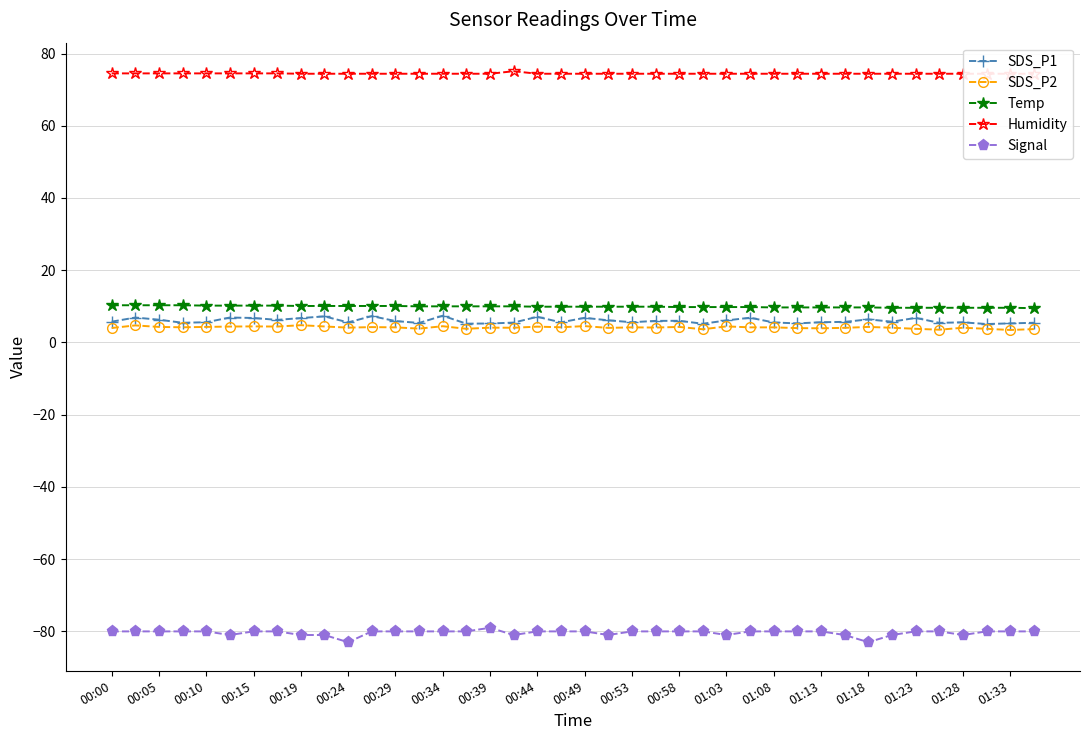

Reading left to right, list all the values displayed in this chart.

SDS_P1: 5.8	6.9	6.3	5.5	5.6	6.9	6.8	6.2	6.8	7.2	5.5	7.3	5.9	5.4	7.4	5.2	5.2	5.5	7.1	5.6	6.8	6.1	5.6	6.0	6.0	5.2	6.1	6.8	5.5	5.3	5.6	5.7	6.4	5.8	6.8	5.4	5.6	5.1	5.3	5.5
SDS_P2: 4.0	4.7	4.3	4.2	4.3	4.4	4.5	4.4	4.8	4.4	4.1	4.2	4.2	3.8	4.5	3.8	4.1	4.1	4.4	4.2	4.5	4.0	4.2	4.1	4.3	3.6	4.5	4.2	4.2	4.0	3.9	4.0	4.3	4.1	3.8	3.5	4.1	3.8	3.5	3.7
Temp: 10.3	10.3	10.3	10.3	10.2	10.2	10.2	10.2	10.1	10.1	10.1	10.1	10.1	10.0	10.0	10.0	10.0	10.0	9.9	9.9	9.9	9.9	9.9	9.9	9.8	9.8	9.8	9.8	9.7	9.7	9.7	9.7	9.7	9.6	9.6	9.6	9.6	9.6	9.6	9.5
Humidity: 74.5	74.5	74.5	74.5	74.5	74.5	74.5	74.5	74.4	74.4	74.4	74.4	74.4	74.4	74.4	74.4	74.4	75.1	74.4	74.4	74.4	74.4	74.4	74.4	74.4	74.4	74.4	74.4	74.4	74.4	74.4	74.4	74.4	74.4	74.4	74.4	74.4	74.4	74.4	74.4
Signal: -80.0	-80.0	-80.0	-80.0	-80.0	-81.0	-80.0	-80.0	-81.0	-81.0	-83.0	-80.0	-80.0	-80.0	-80.0	-80.0	-79.0	-81.0	-80.0	-80.0	-80.0	-81.0	-80.0	-80.0	-80.0	-80.0	-81.0	-80.0	-80.0	-80.0	-80.0	-81.0	-83.0	-81.0	-80.0	-80.0	-81.0	-80.0	-80.0	-80.0